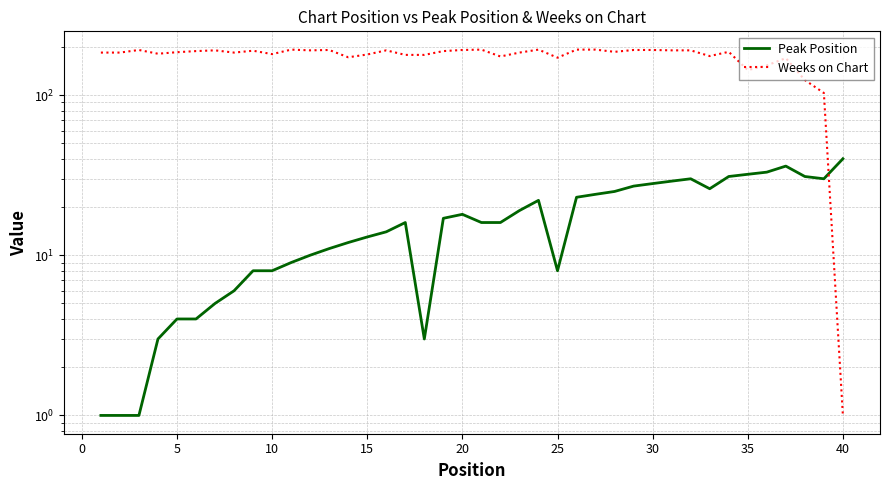

Reading left to right, what are all the values shown in this chart?

Peak Position: 1	1	1	3	4	4	5	6	8	8	9	10	11	12	13	14	16	3	17	18	16	16	19	22	8	23	24	25	27	28	29	30	26	31	32	33	36	31	30	40
Weeks on Chart: 184	184	191	181	185	188	190	184	189	180	192	190	191	172	179	190	178	178	188	191	192	174	184	192	171	192	192	186	191	191	190	190	175	186	143	153	170	124	103	1